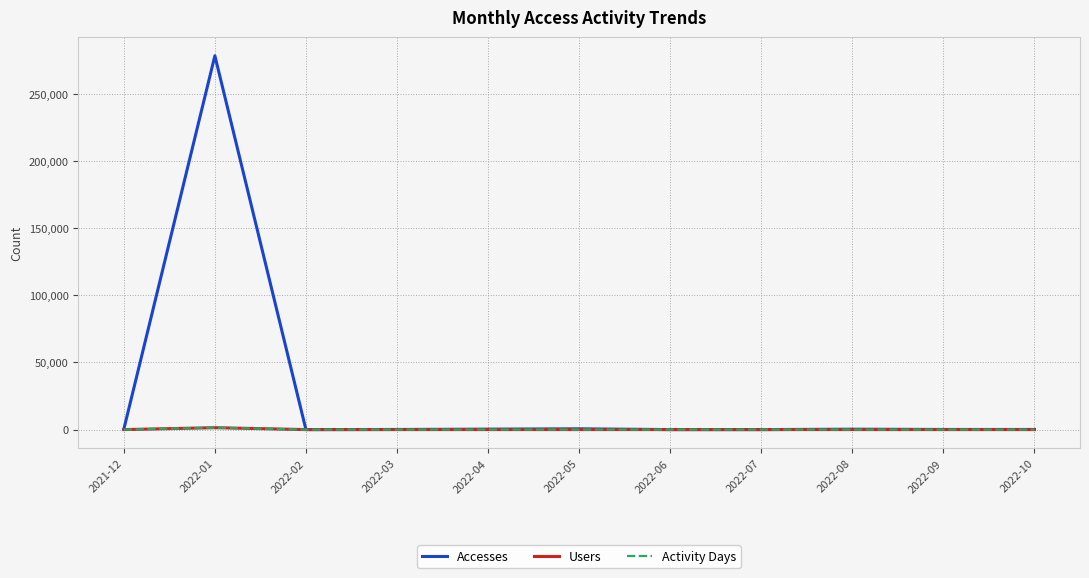

Which series has the largest total across all categories?

Accesses